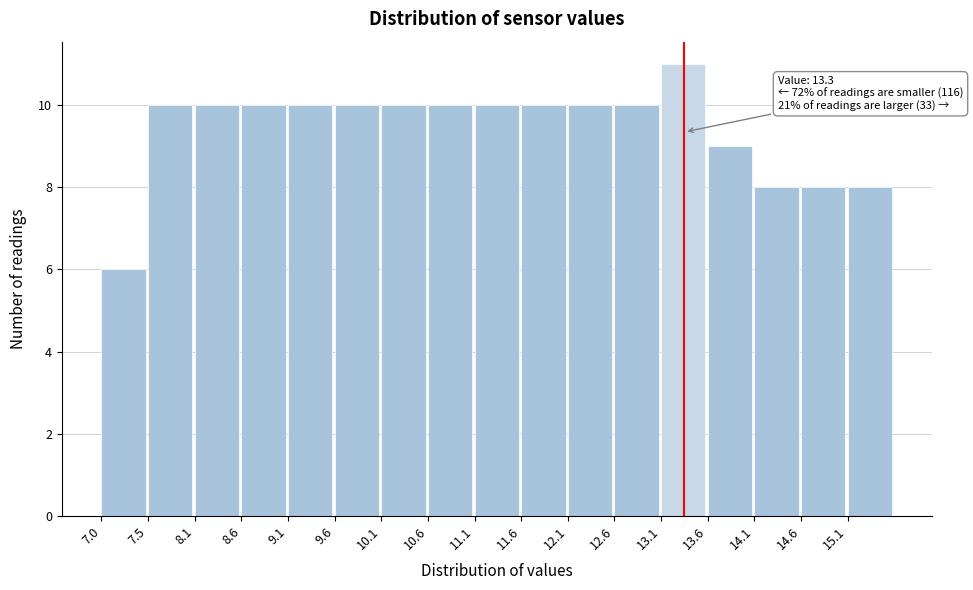

Over which range of the x-axis is the bar tallest?

13.05 to 13.55